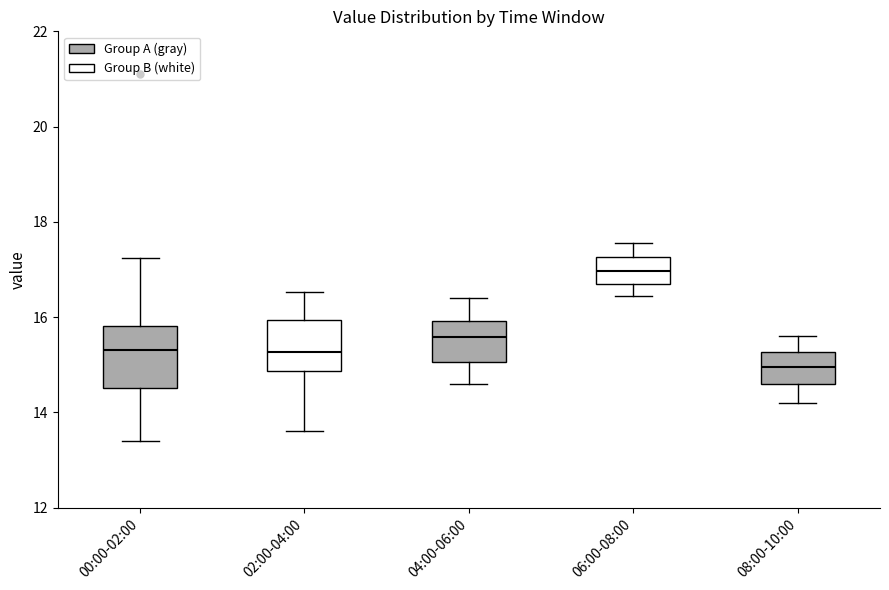

Where does the median line of the box for 08:00-10:00 sit on the y-axis? The values are not printed on the chart, so give them approximately, as read against the axis.

15.0